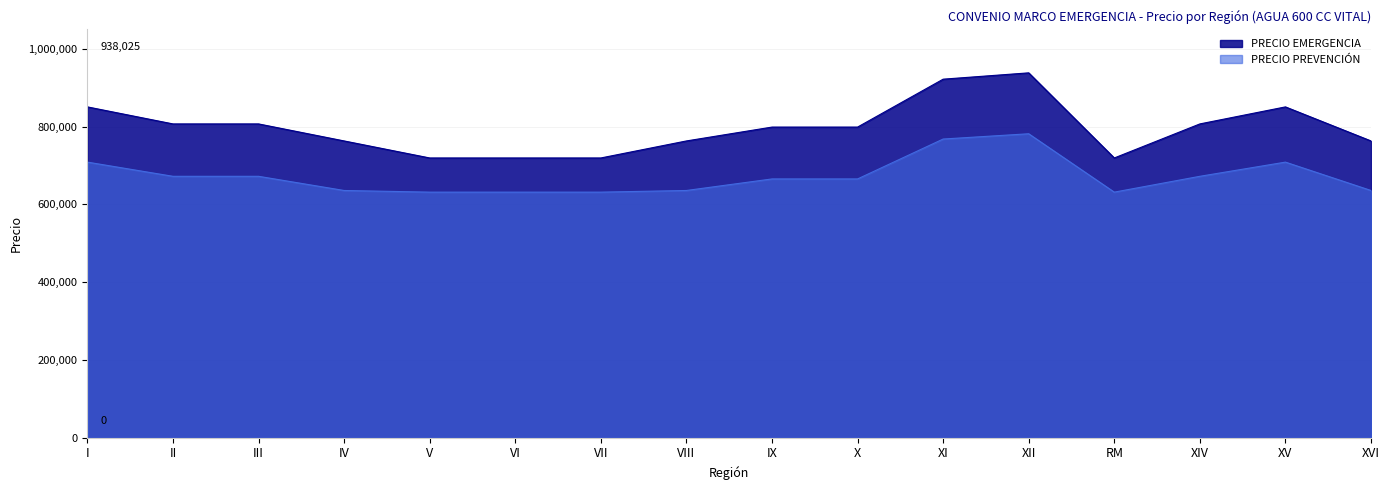

At XV, list the series in order from smallest to largest.

PRECIO PREVENCIÓN, PRECIO EMERGENCIA